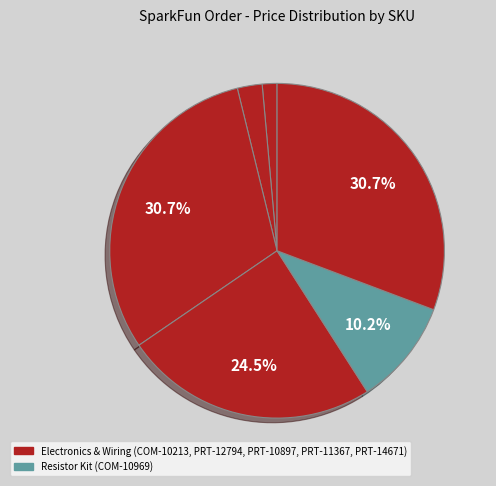

To the nearest percent, what is the average slice percentage?

17%